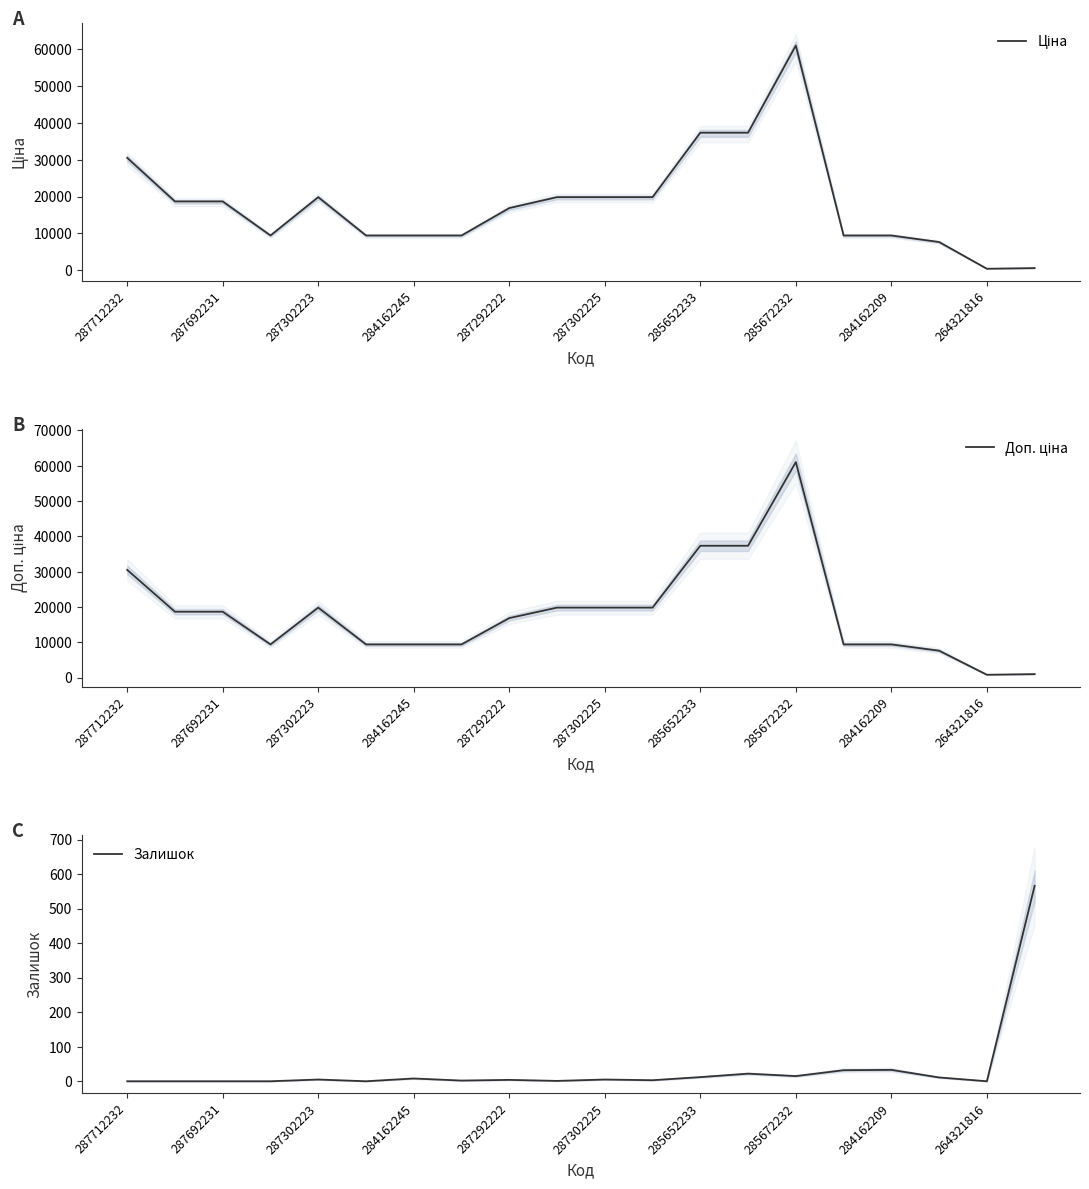

Reading left to right, list all the values displayed in this chart.

Ціна: 30512.3	18671.5	18671.5	9416.9	19831.1	9416.9	9416.9	9416.9	16863.2	19831.1	19831.1	19831.1	37343.0	37343.0	61024.7	9416.9	9416.9	7641.9	377.9	560.2
Доп. ціна: 30512.3	18671.5	18671.5	9416.9	19831.1	9416.9	9416.9	9416.9	16863.2	19831.1	19831.1	19831.1	37343.0	37343.0	61024.7	9416.9	9416.9	7641.9	829.0	1011.0
Залишок: 0.0	0.0	0.0	0.0	5.0	0.0	8.0	2.0	4.0	1.0	5.0	3.0	12.0	22.0	15.0	32.0	33.0	11.0	0.0	566.0